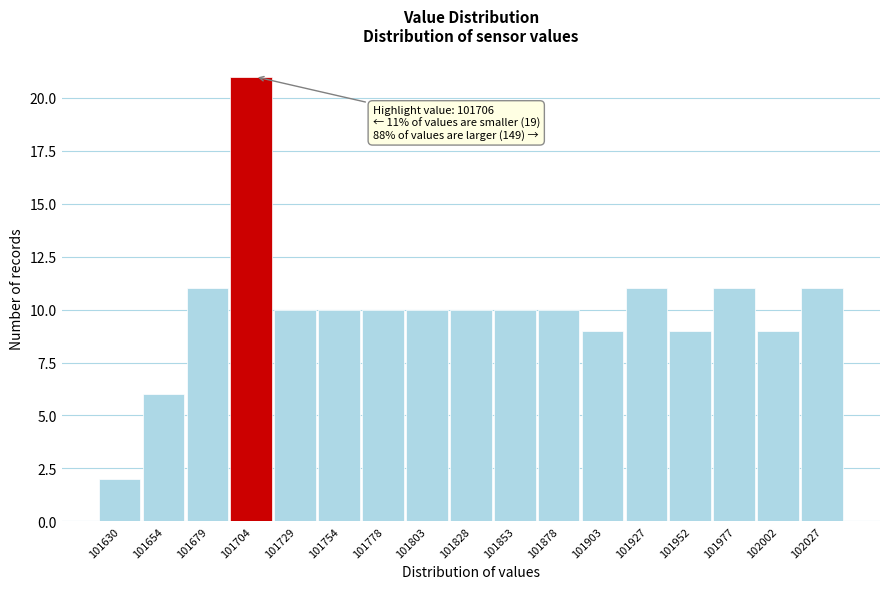

Reading left to right, extract all data points from this chart.

2	6	11	21	10	10	10	10	10	10	10	9	11	9	11	9	11